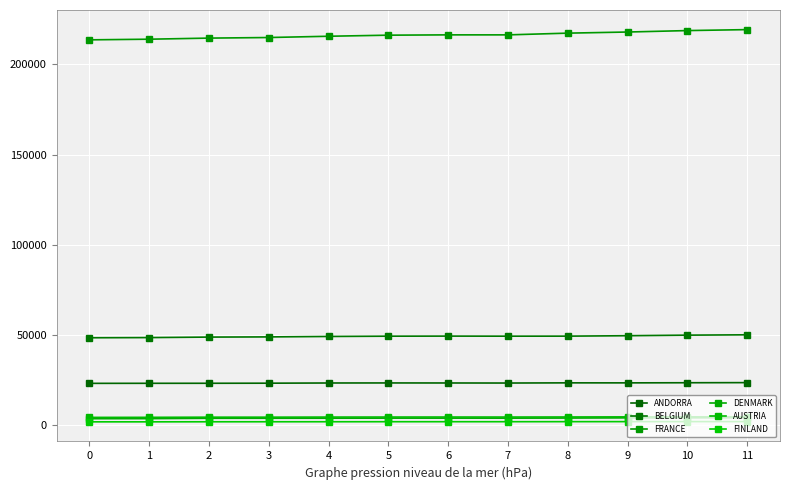

What is the difference between the second highest and minimum values in the FRANCE series?

5135